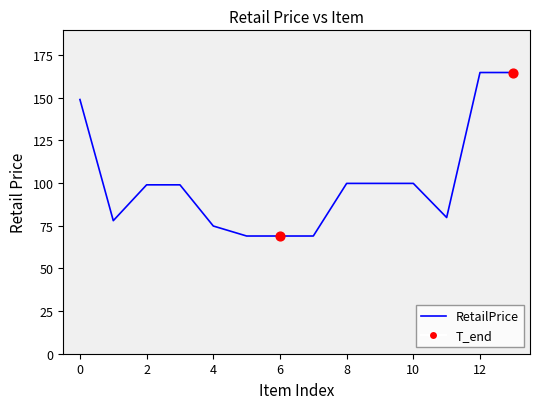

What is the difference between the maximum and minimum values?

95.8